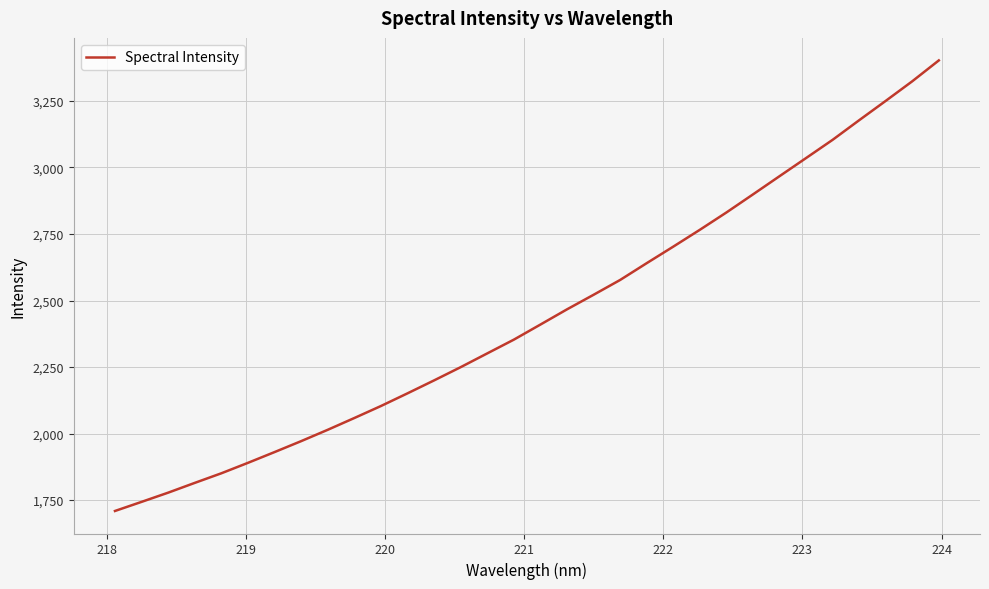

What is the maximum value shown in the chart?

3402.1